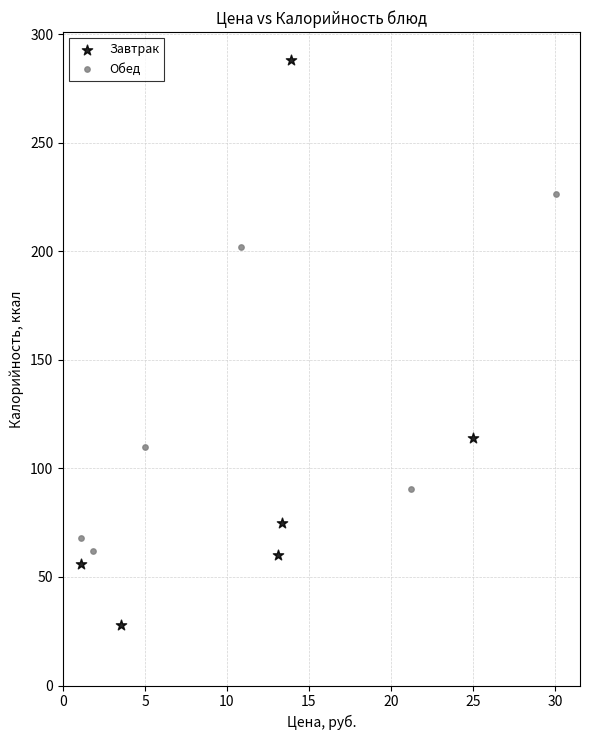

Which series reaches the minimum Y coordinate?

Завтрак